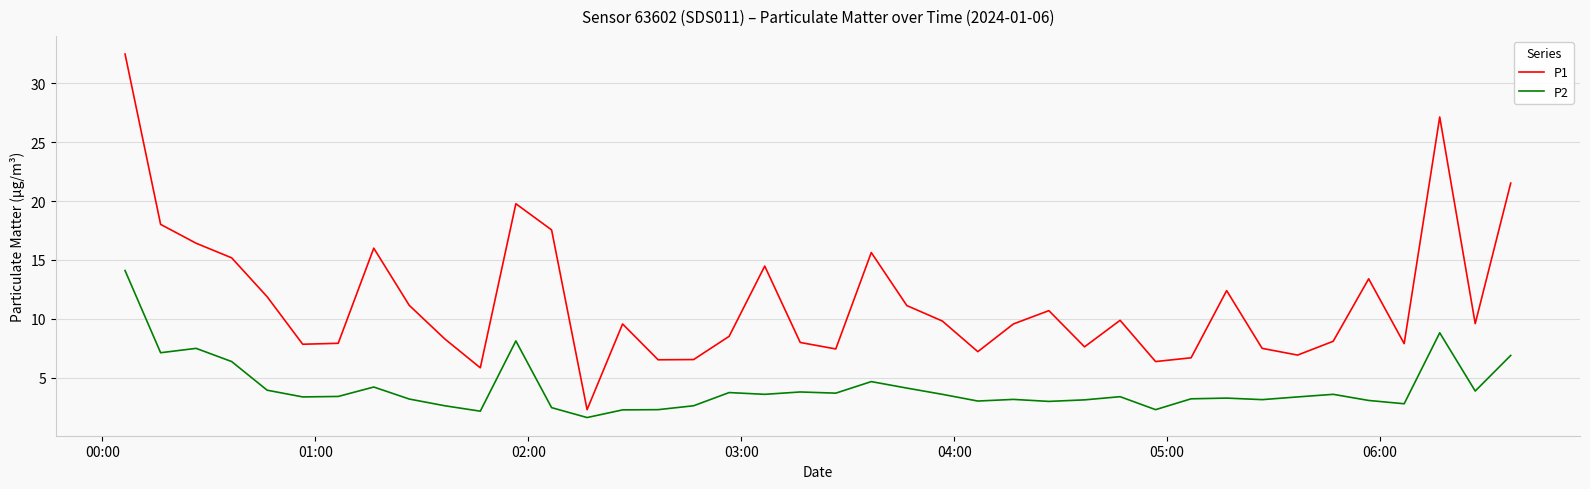

Rank the series by their maximum value, from lowest to highest.

P2, P1